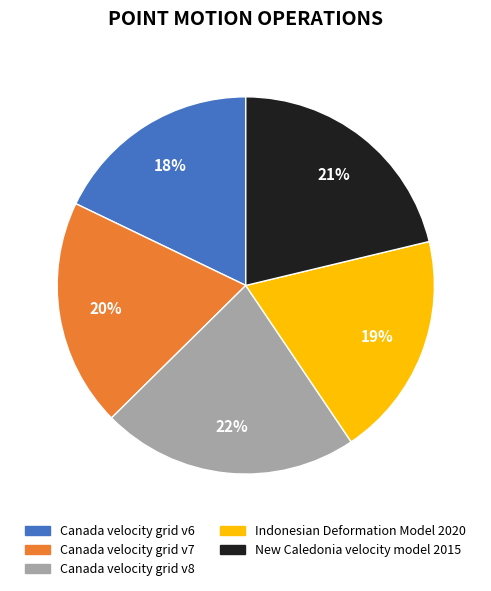

Which slice is the smallest?

Canada velocity grid v6